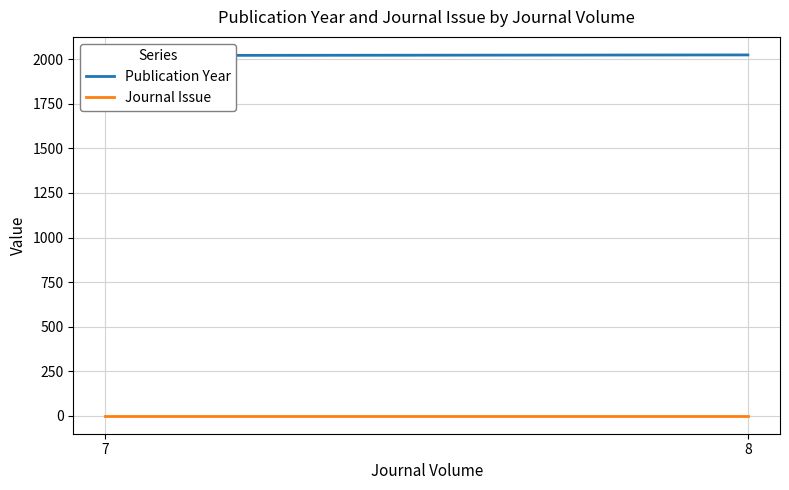

True or false: Publication Year has a value of 2021 at 7.

True